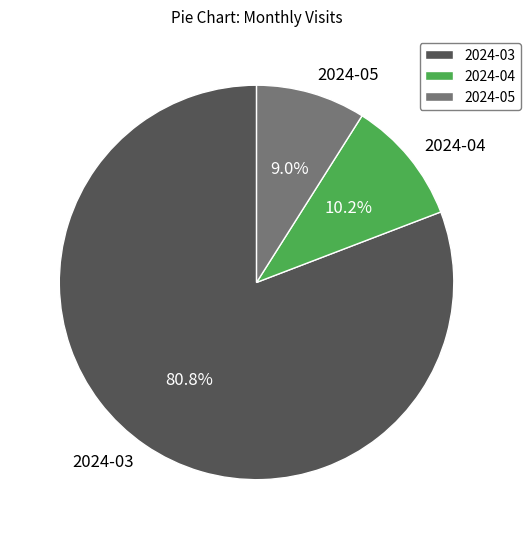

True or false: 2024-04 accounts for 2% of the total.

False